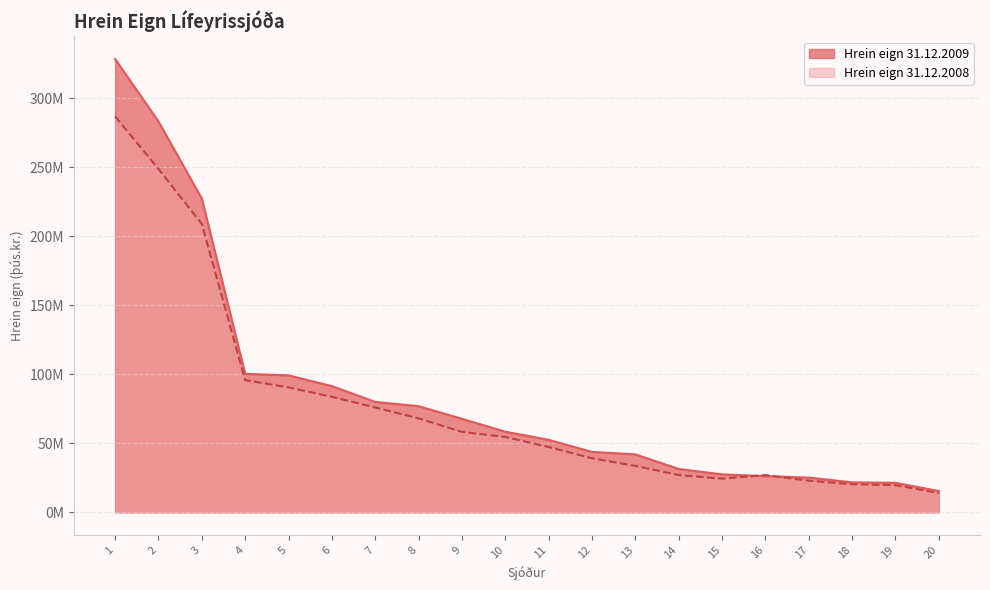

The Hrein eign 31.12.2008 series shows 57408624 at 12. True or false?

False